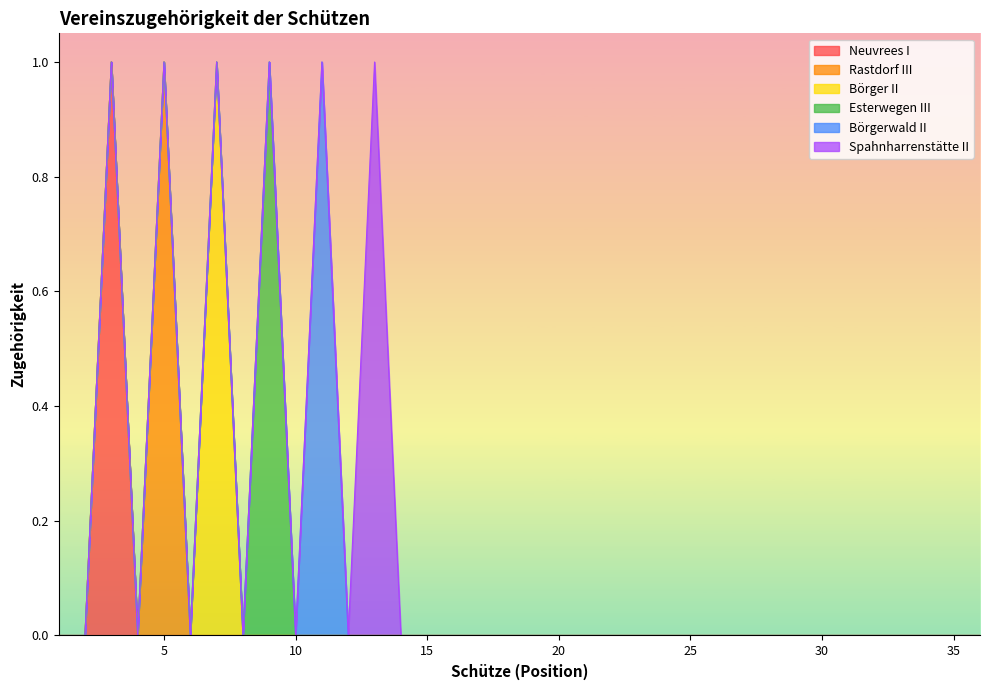

How many lines are shown in the chart?

6